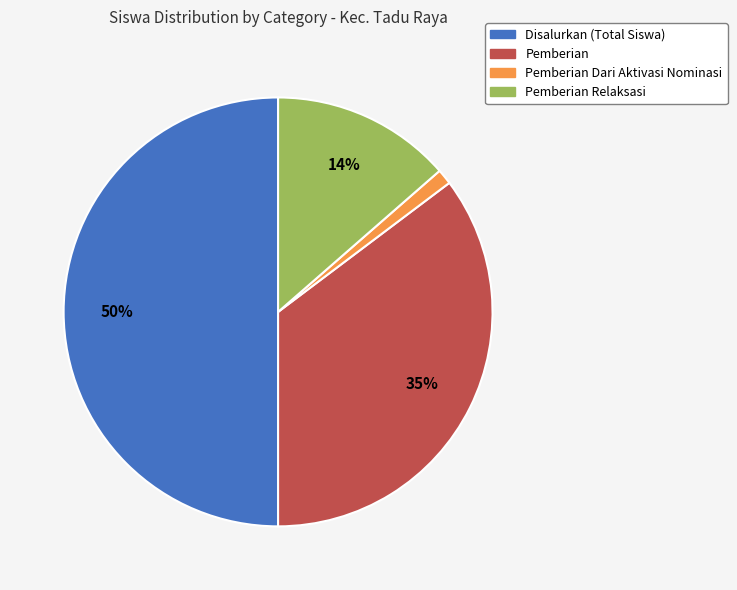

To the nearest percent, what is the difference between the largest and smallest slice percentages?

49%